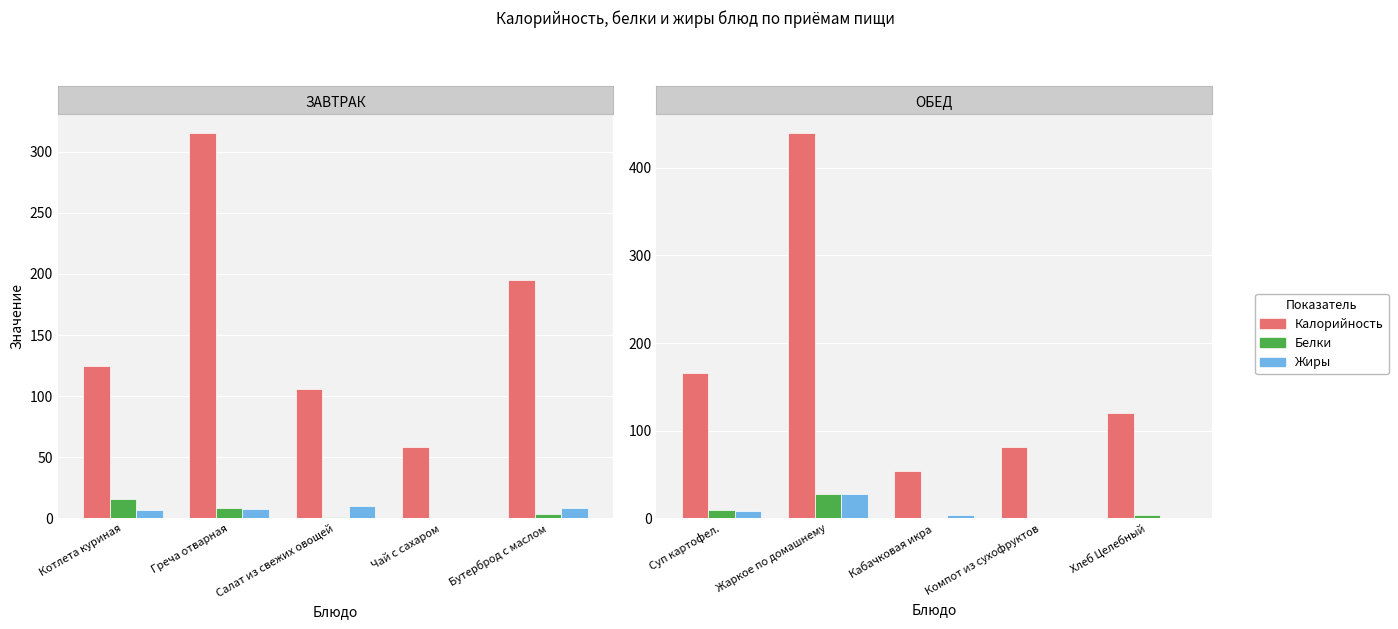

What is the label of the 4th bar from the left?

Чай с сахаром